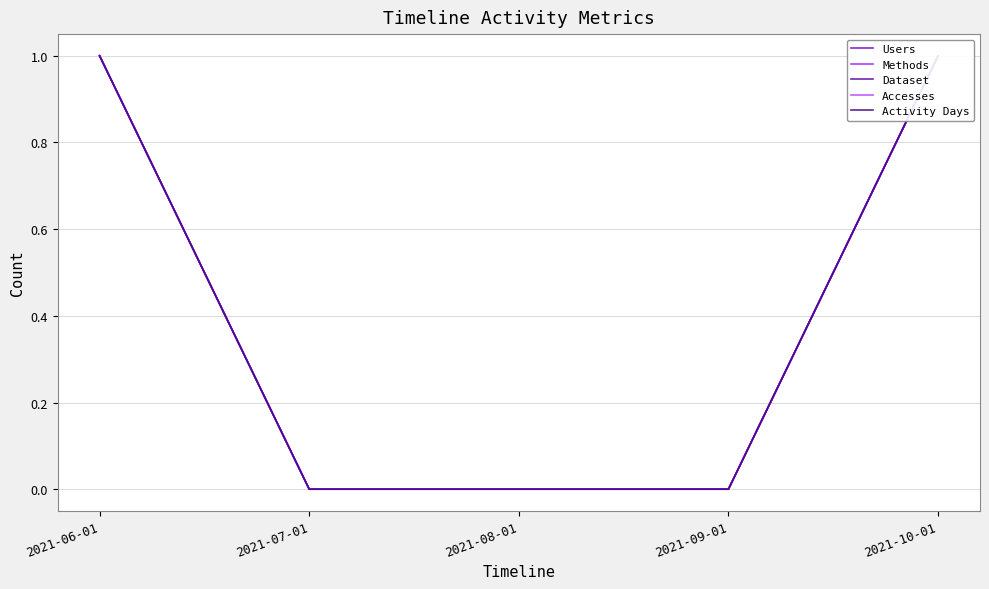

What is the label of the 2nd point from the left?

2021-07-01